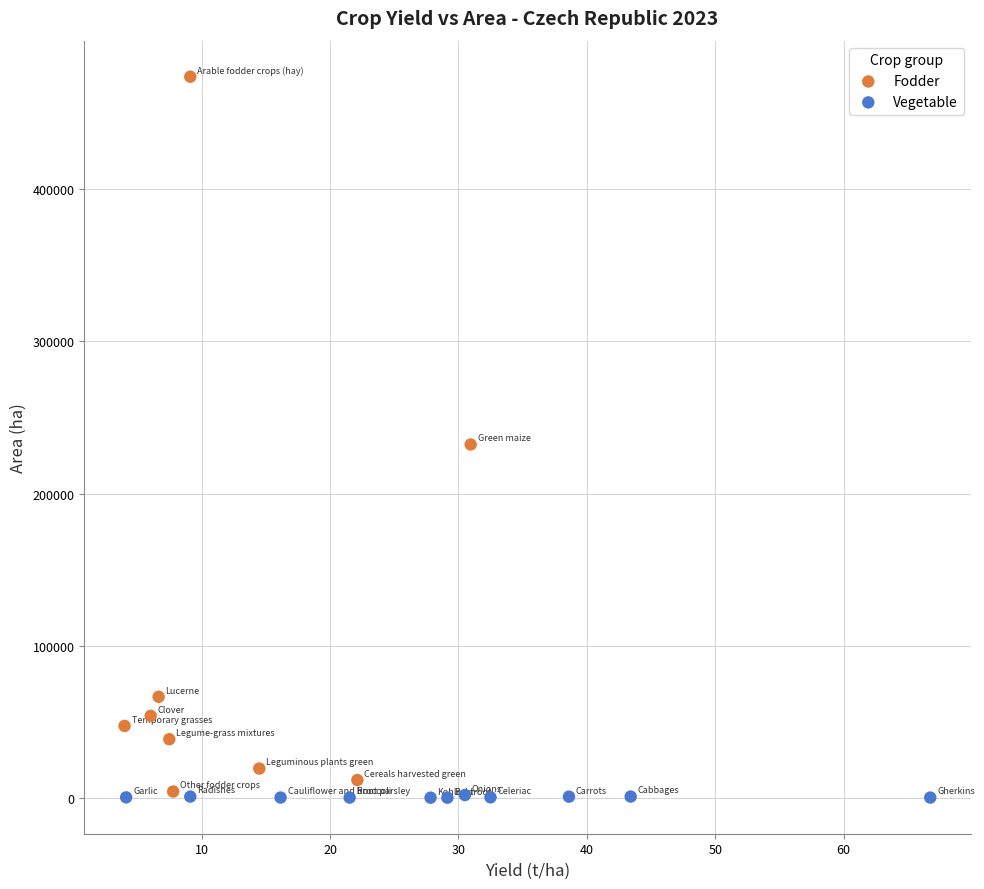

Which series has the widest spread of Y values?

Fodder